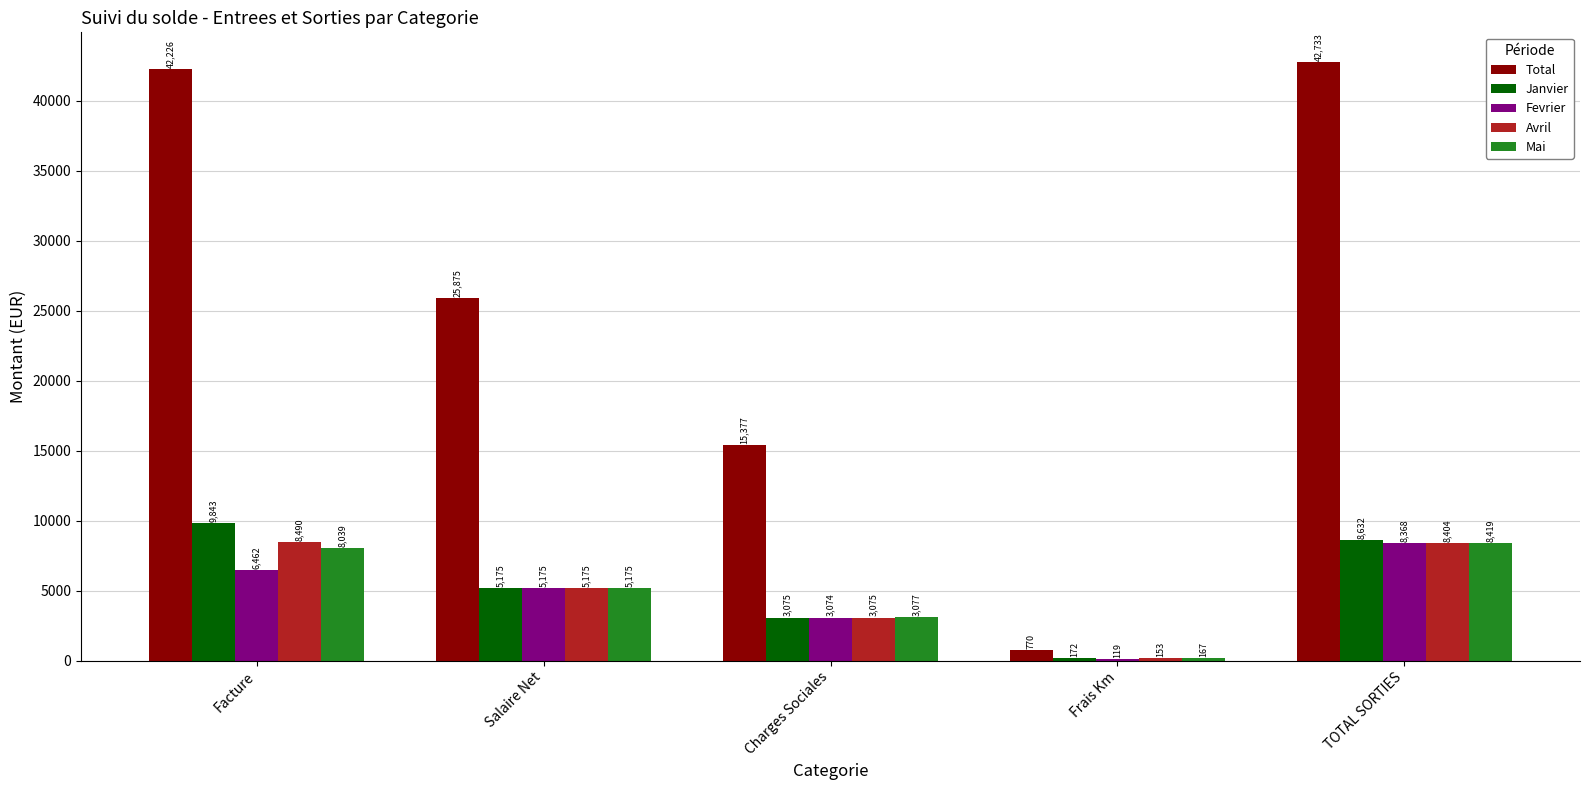

How many data points does each series have?

5